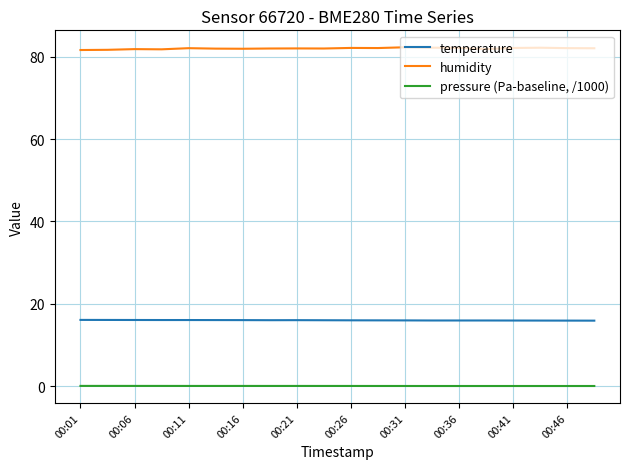

What is the highest value of the temperature series?

16.1